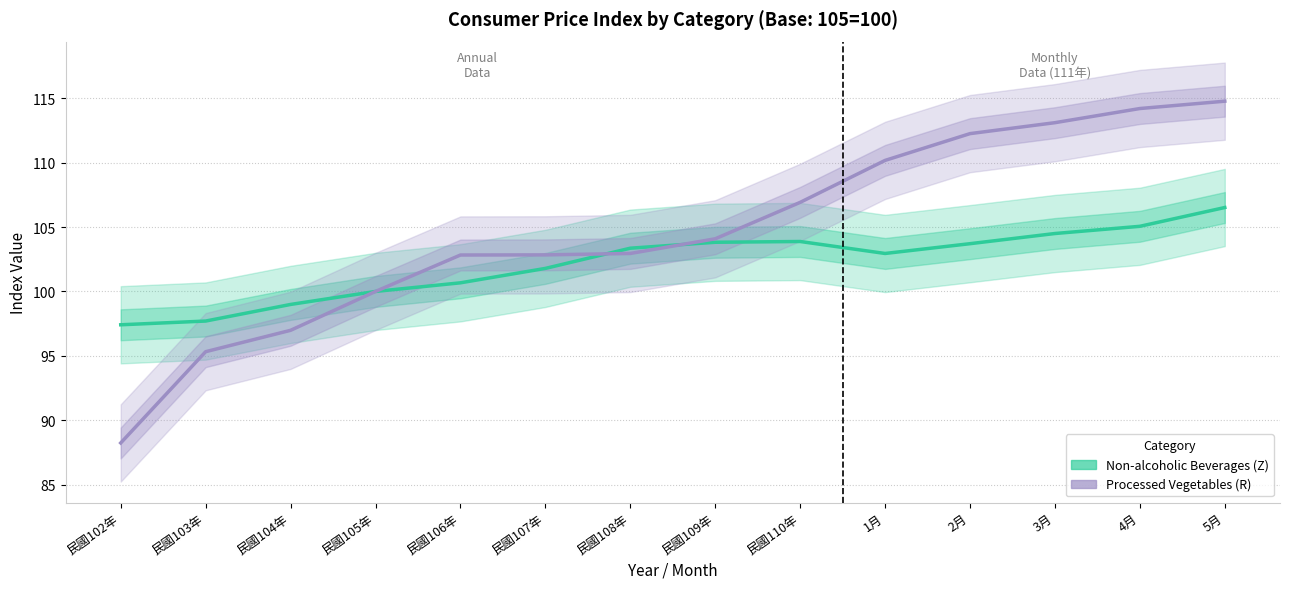

Which series has the largest total across all categories?

Processed Vegetables (R)